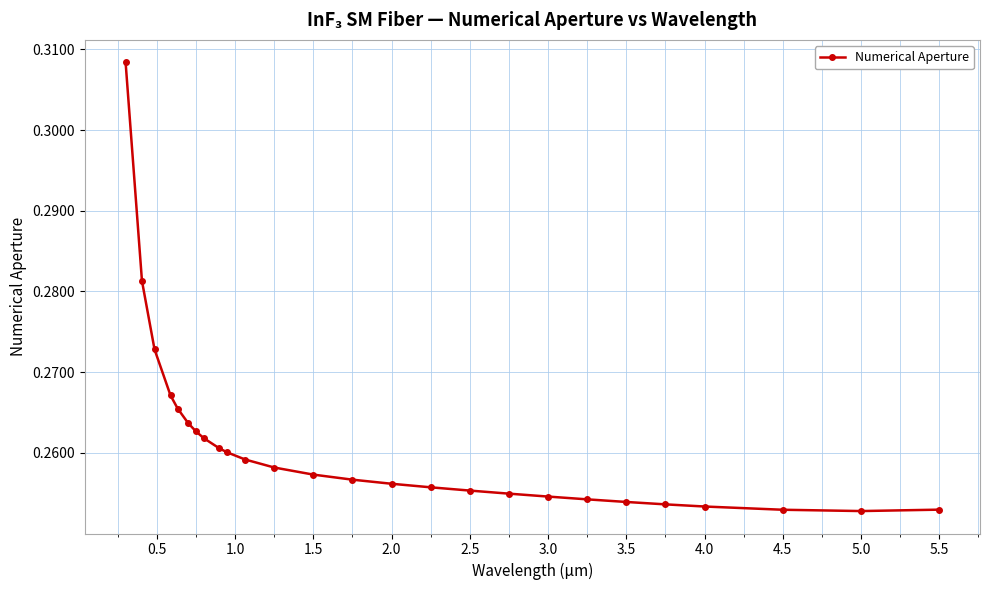

How many values are between 0 and 1?

26